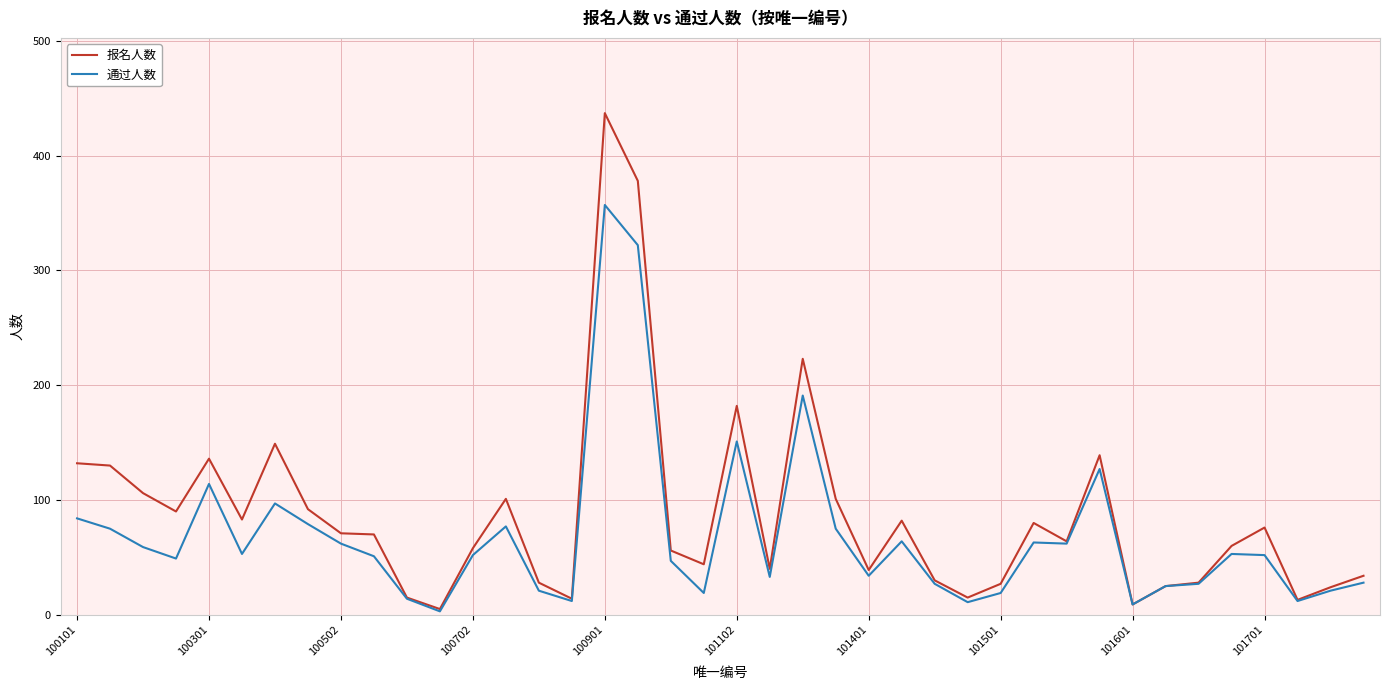

Rank the series by their maximum value, from lowest to highest.

通过人数, 报名人数